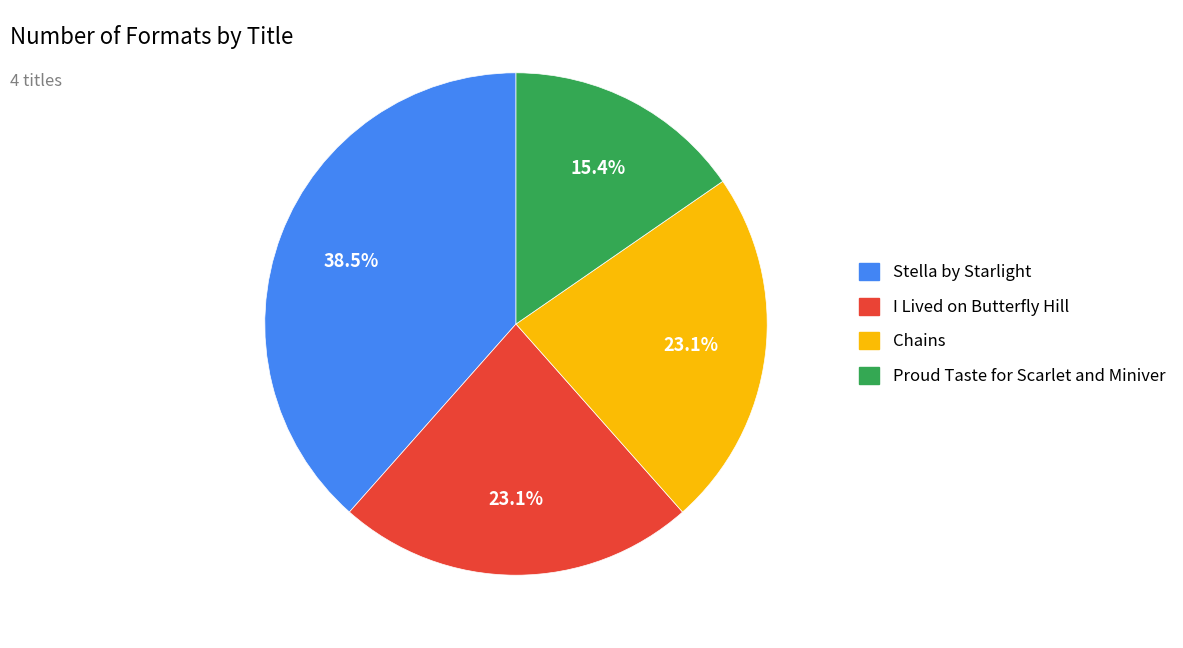

What is the ratio of the value at Proud Taste for Scarlet and Miniver to the value at I Lived on Butterfly Hill?

0.7